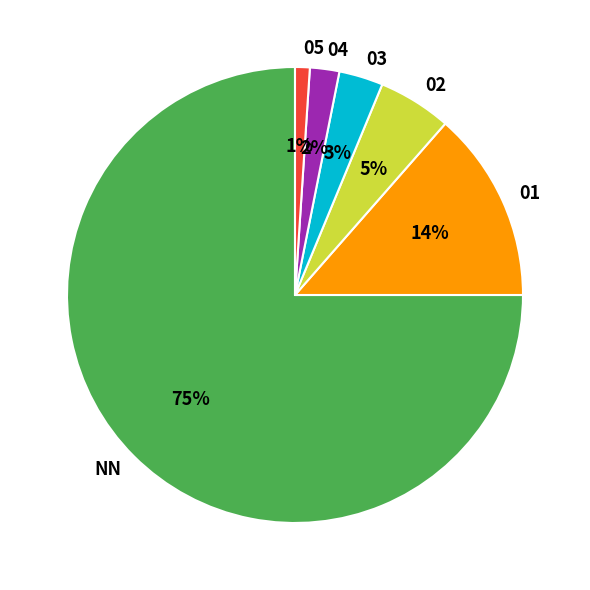

Rank the categories by value from lowest to highest.

05, 04, 03, 02, 01, NN